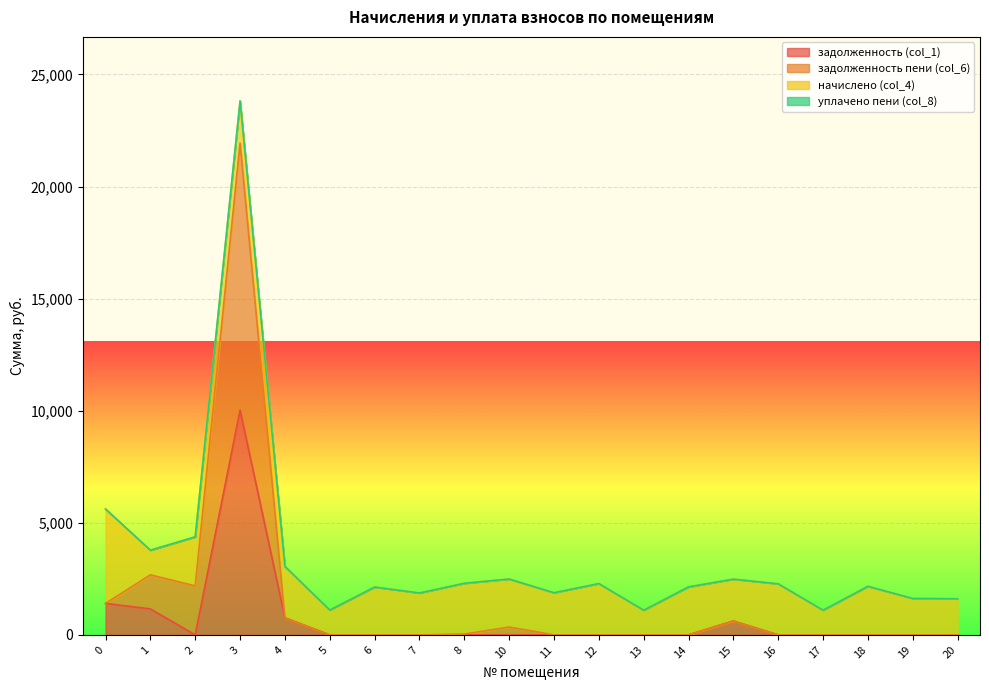

Is it true that задолженность (col_1) equals -4054.1 at 14?

False